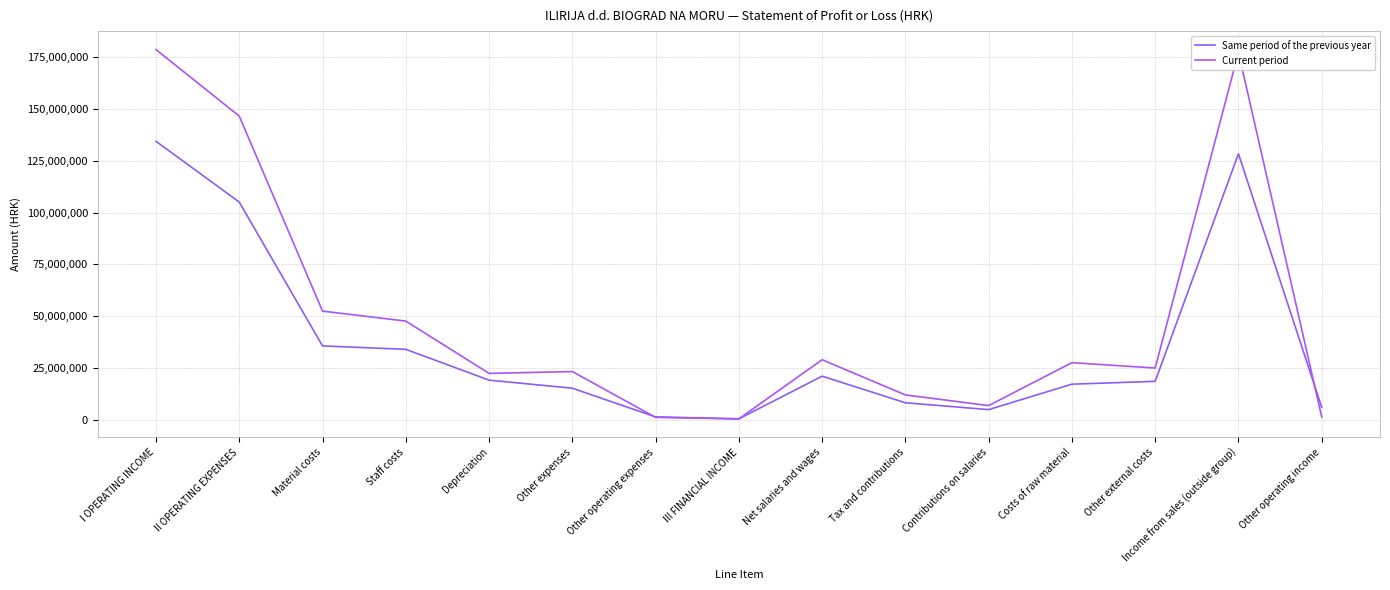

True or false: Current period has a value of 7904042 at Costs of raw material.

False